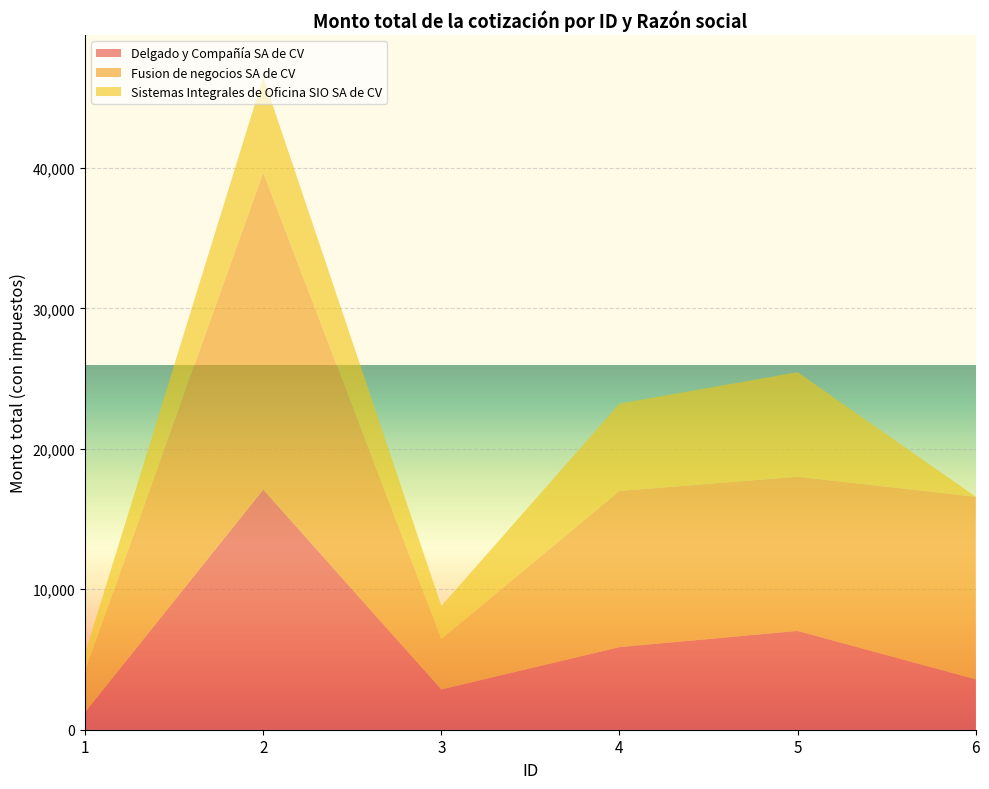

Reading left to right, what are all the values shown in this chart?

Delgado y Compañía SA de CV: 1=1245.0	2=17100.0	3=2865.0	4=5879.0	5=7035.0	6=3585.0
Fusion de negocios SA de CV: 1=2983.6	2=22559.1	3=3595.9	4=11121.1	5=10973.2	6=13004.4
Sistemas Integrales de Oficina SIO SA de CV: 1=1216.8	2=6811.5	3=2346.7	4=6221.1	5=7444.9	6=0.0